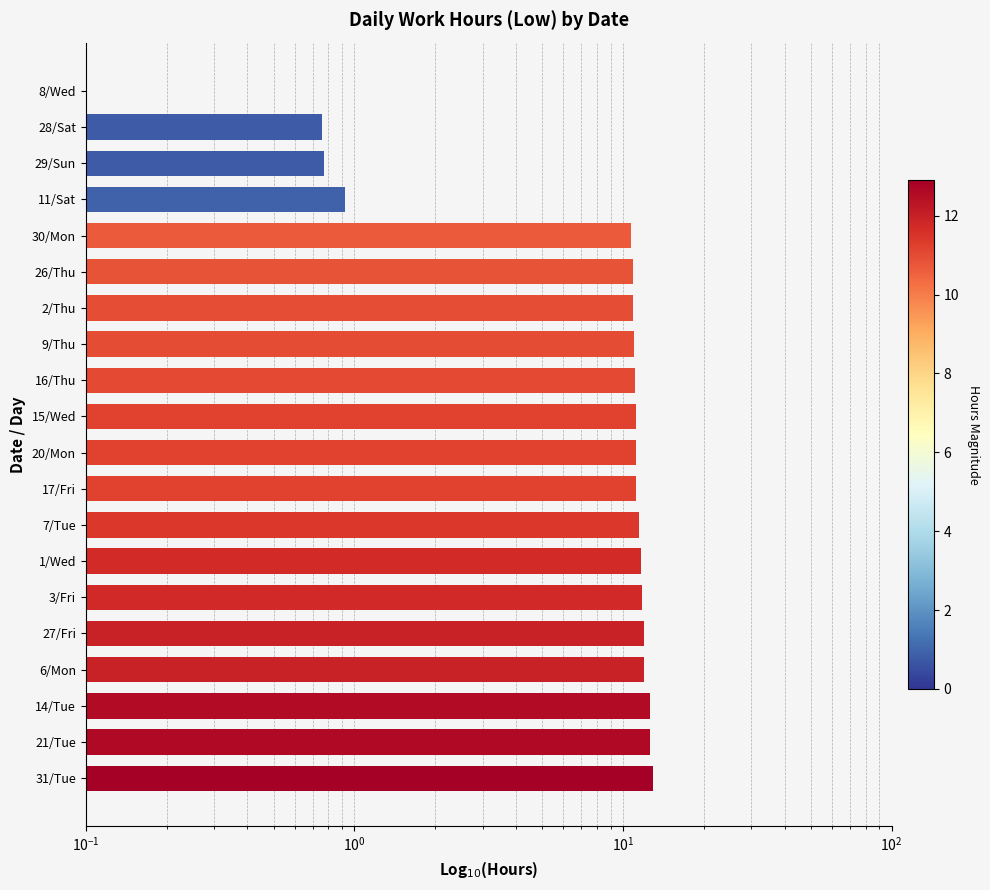

What is the greatest value displayed?

12.9